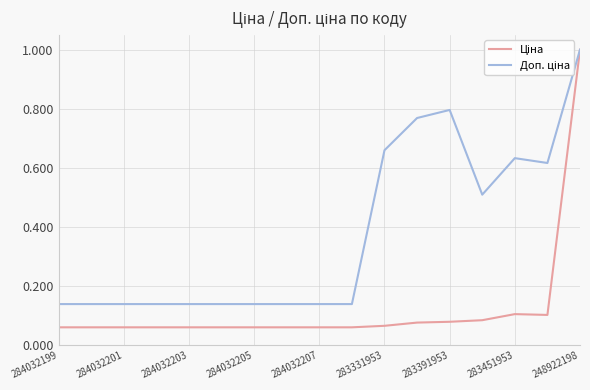

What is the maximum value shown in the chart?

1.0